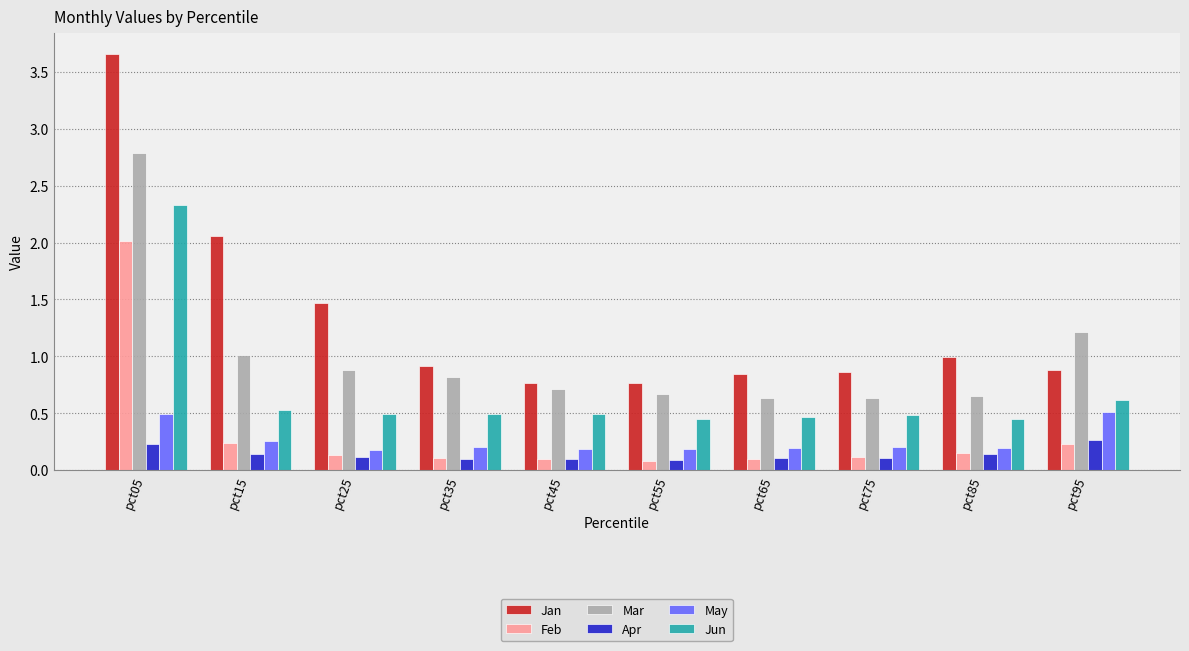

Between pct15 and pct35, which series saw the biggest shift?

Jan